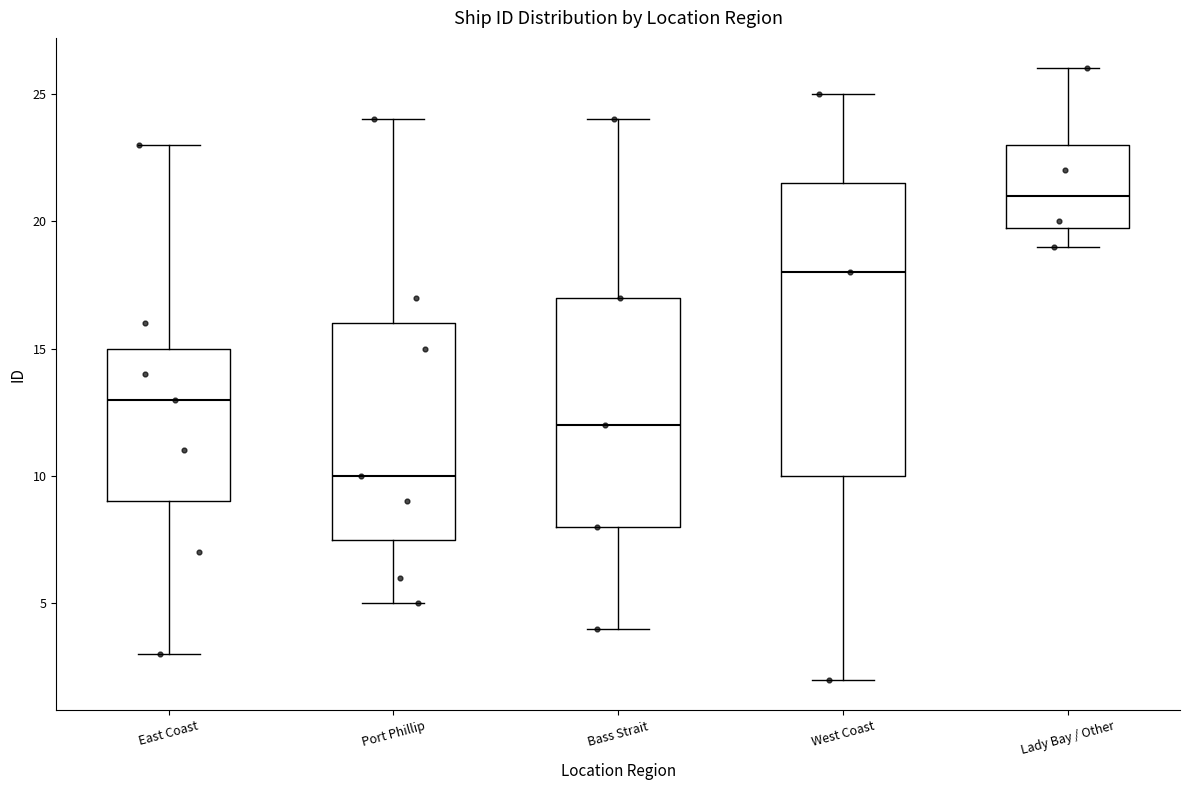

Comparing the boxes themselves (not the whiskers), which one is the tallest?

West Coast